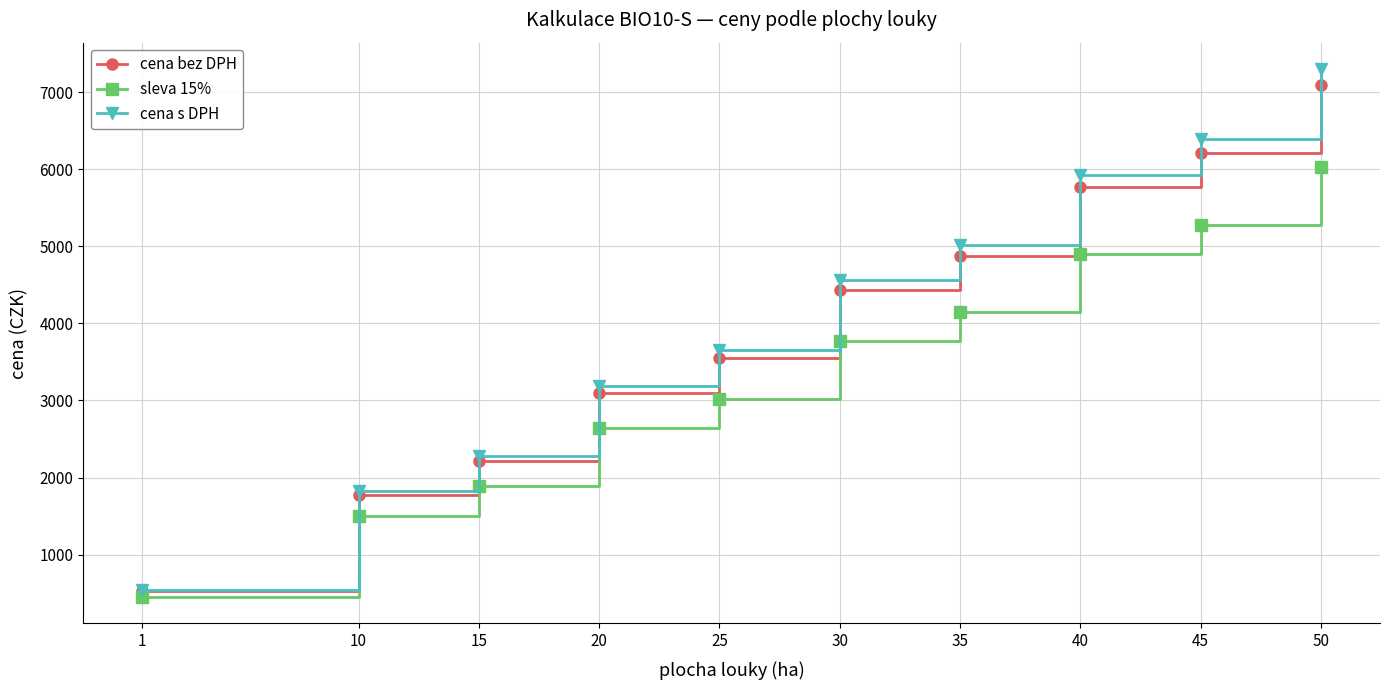

What is the value of the sleva 15% point at the 9th from the left?

5280.0